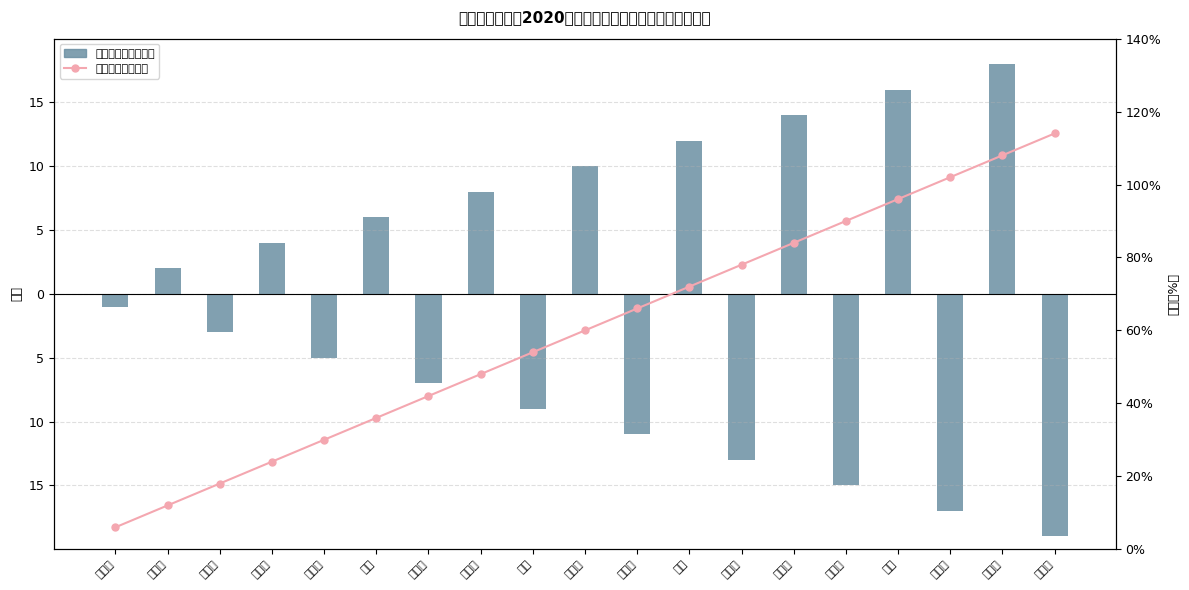

Reading left to right, list all the values displayed in this chart.

序号（积压库存仿）: 付宇哲=-1	葛成杰=2	徐玮含=-3	王宇航=4	何文欣=-5	李凯=6	邓贵杭=-7	代翔天=8	田野=-9	罗逸微=10	高旭恒=-11	丘璋=12	范怡然=-13	刘展志=14	蔡平易=-15	杨媛=16	尹宇晨=-17	朱思强=18	周文韬=-19
排名（产销率仿）: 付宇哲=6	葛成杰=12	徐玮含=18	王宇航=24	何文欣=30	李凯=36	邓贵杭=42	代翔天=48	田野=54	罗逸微=60	高旭恒=66	丘璋=72	范怡然=78	刘展志=84	蔡平易=90	杨媛=96	尹宇晨=102	朱思强=108	周文韬=114